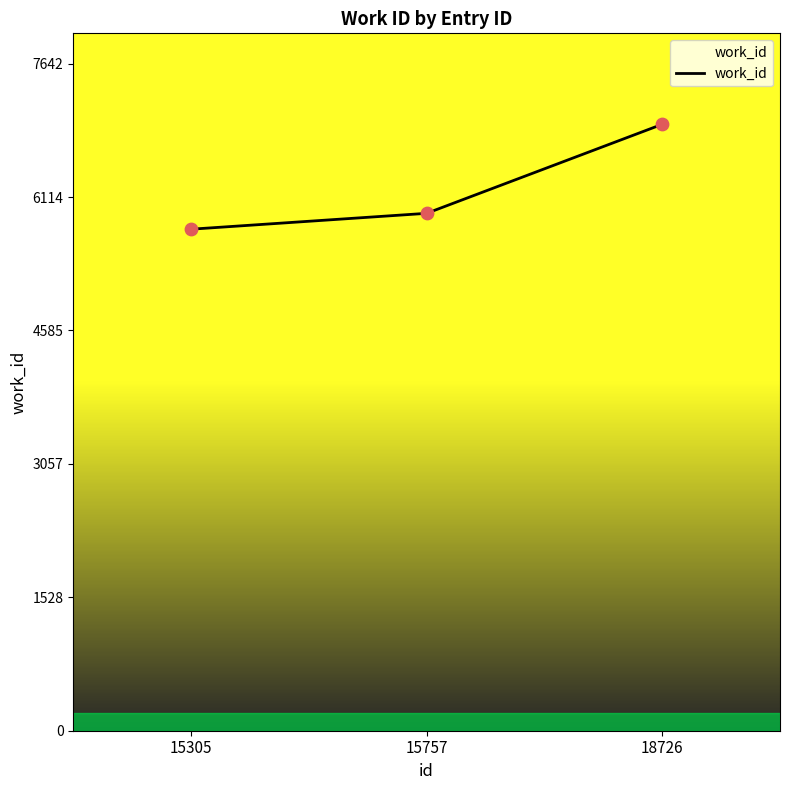

What is the change in value from 15305 to 15757?

+182